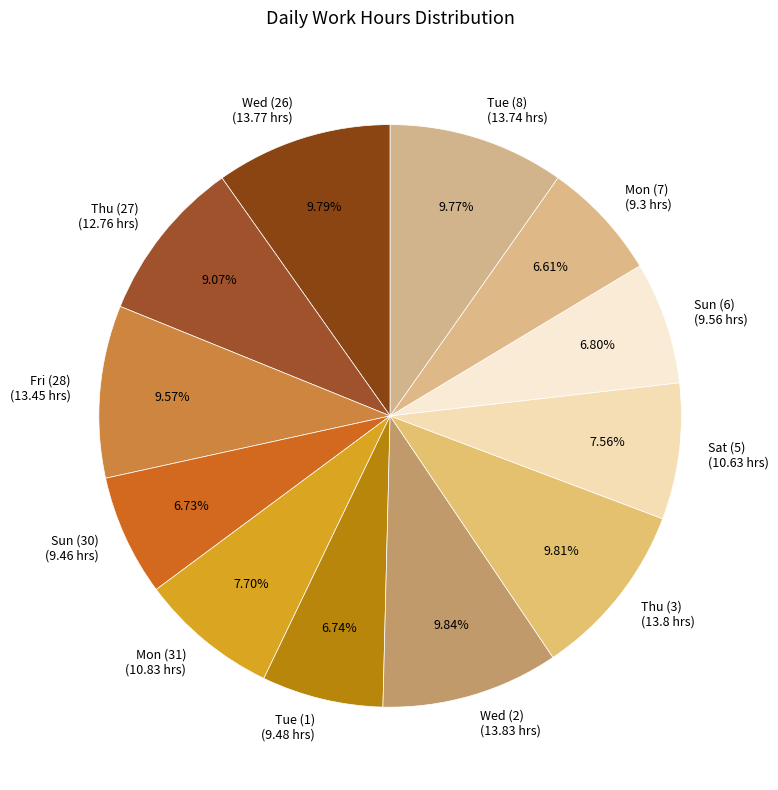

The Mon (7) slice represents 20% of the pie. True or false?

False